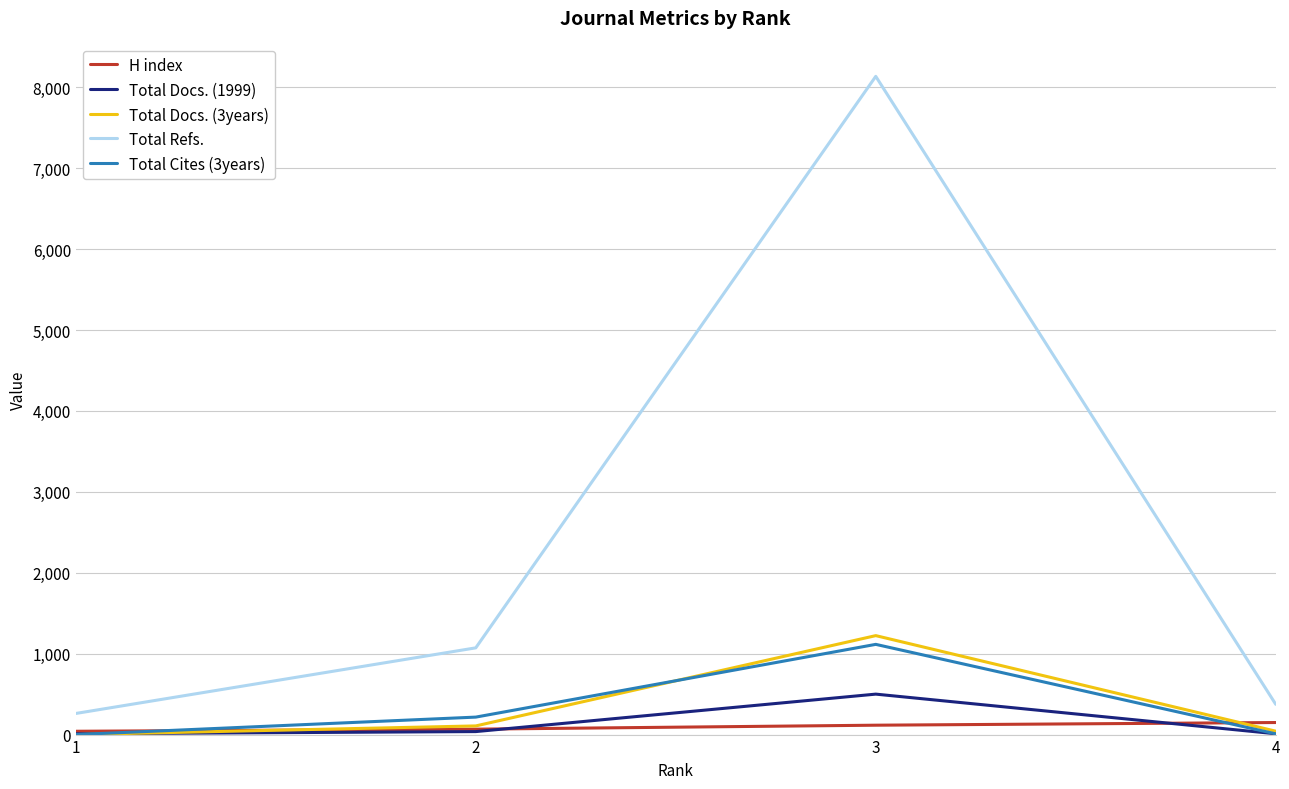

Which category has the highest value in the Total Refs. series?

3